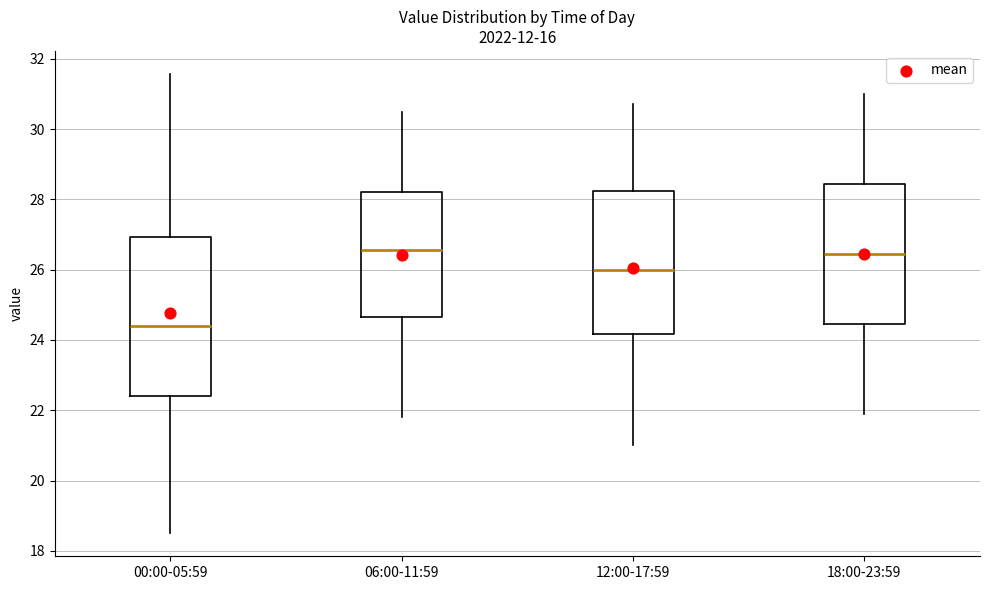

Reading left to right, read every box against the y-axis: the position of its median line, the range the box covers, and the ends of its whiskers. The values are not printed on the chart, so give them approximately, as read against the axis.

00:00-05:59: median 24.4, box 22.4 to 27.0, whiskers 18.6 to 31.6
06:00-11:59: median 26.6, box 24.6 to 28.2, whiskers 21.8 to 30.6
12:00-17:59: median 26.0, box 24.2 to 28.2, whiskers 21.0 to 30.8
18:00-23:59: median 26.4, box 24.4 to 28.4, whiskers 22.0 to 31.0